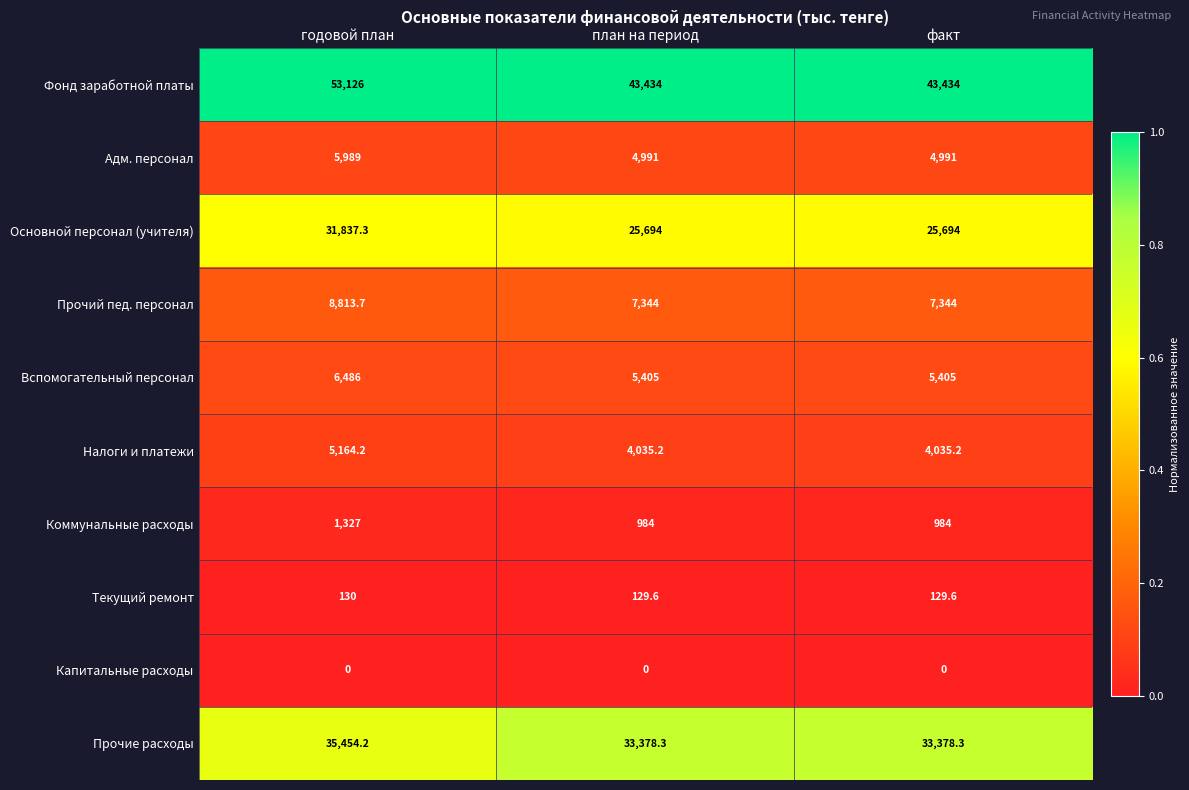

What is the maximum value for Коммунальные расходы?

1327.0